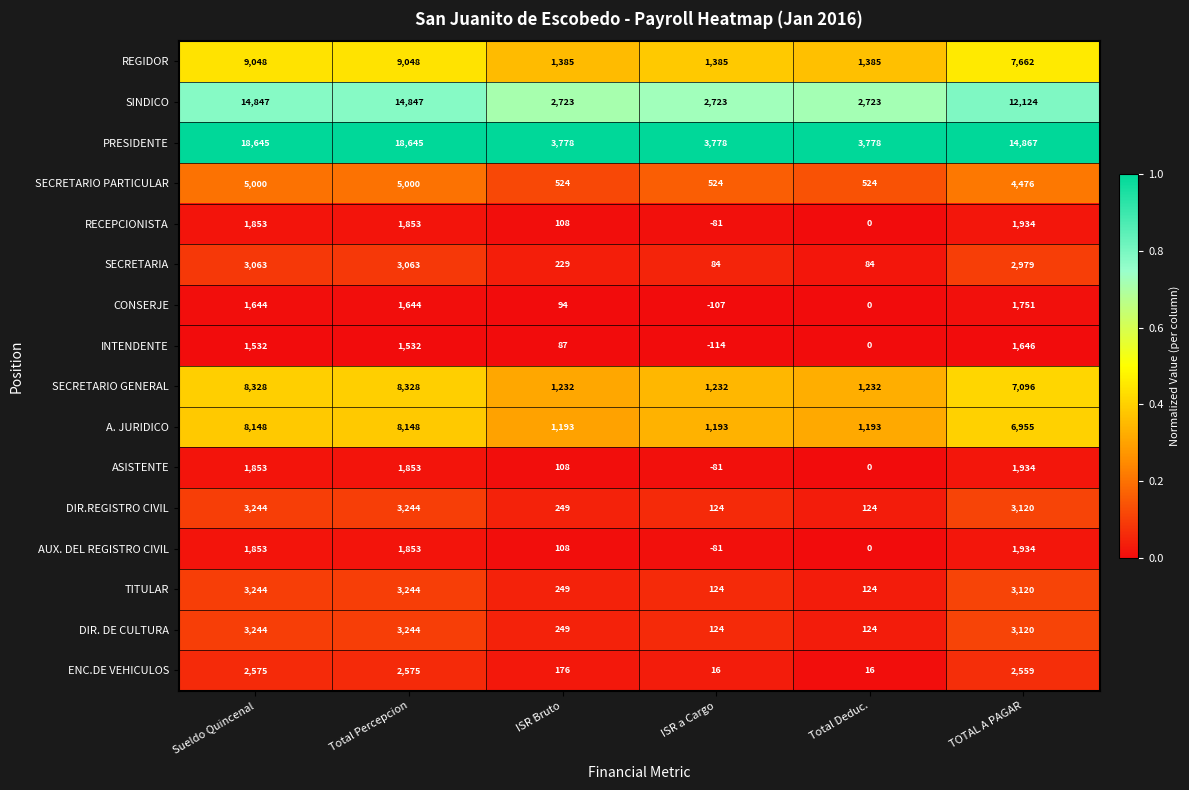

What is the difference between the maximum and minimum values in the TITULAR series?

3120